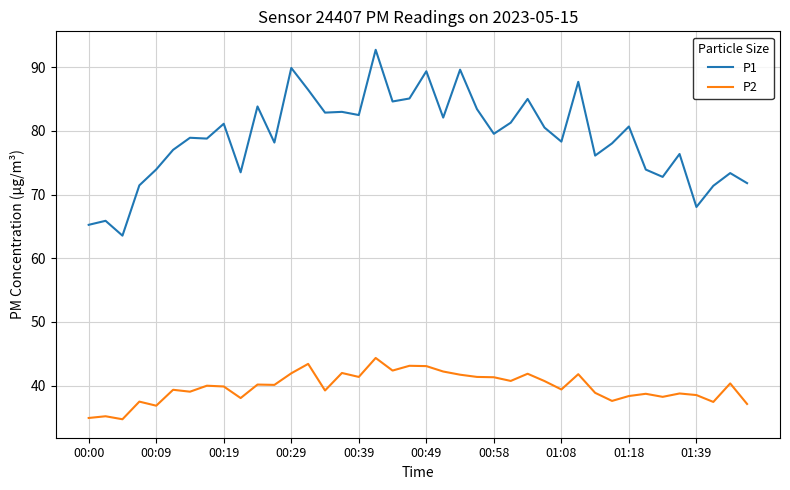

How many distinct data groups are displayed?

2